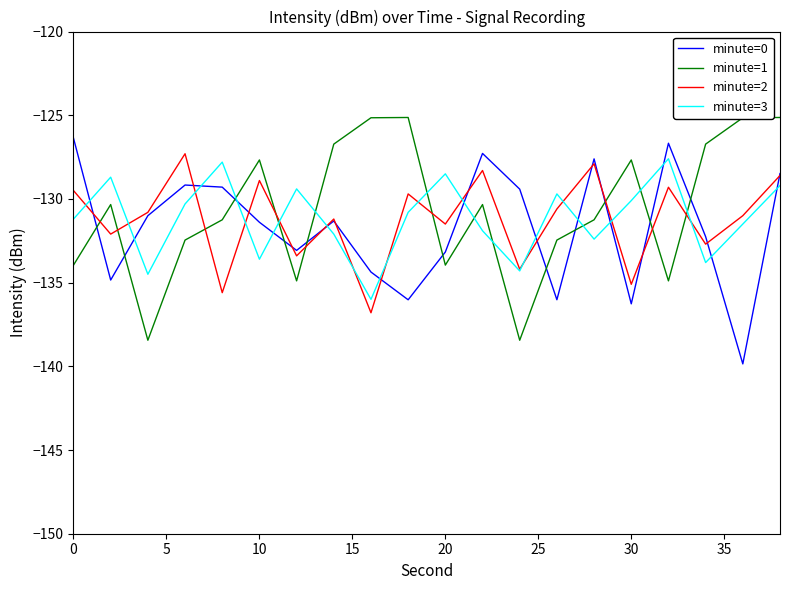

Which series ends up on top after the final intersection of minute=0 and minute=3?

minute=0